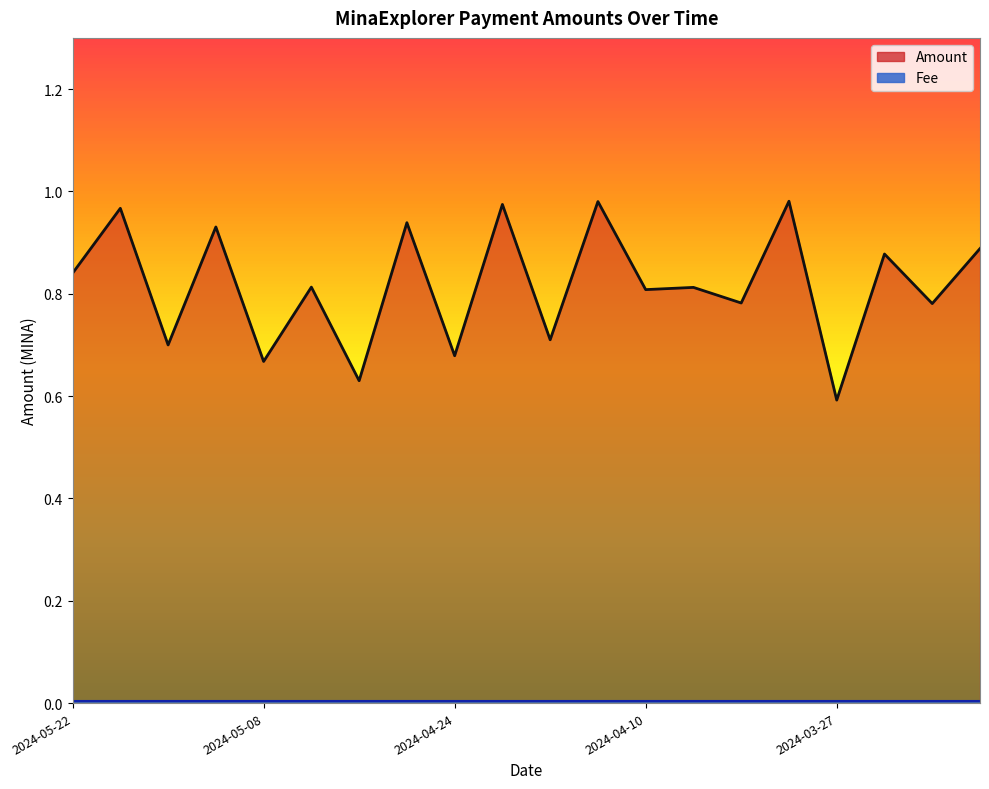

How many points are higher than both their immediate neighbors (excluding endpoints)?

9